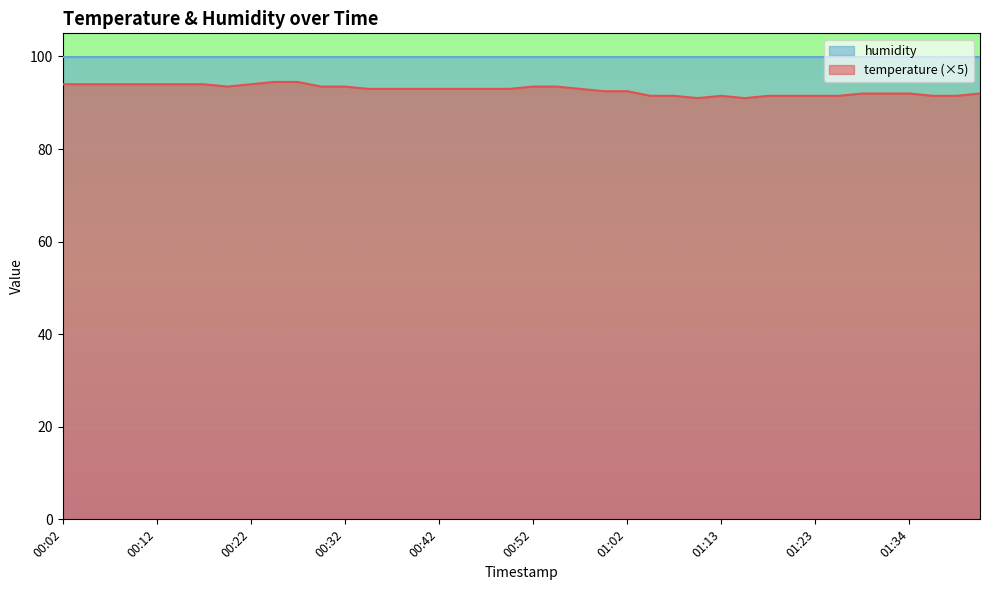

Rank the categories by value from lowest to highest.

01:10, 01:15, 01:05, 01:07, 01:13, 01:18, 01:21, 01:23, 01:26, 01:36, 01:39, 01:28, 01:31, 01:34, 01:41, 01:00, 01:02, 00:34, 00:37, 00:39, 00:42, 00:44, 00:47, 00:50, 00:57, 00:19, 00:29, 00:32, 00:52, 00:55, 00:02, 00:04, 00:07, 00:09, 00:12, 00:14, 00:17, 00:22, 00:24, 00:27